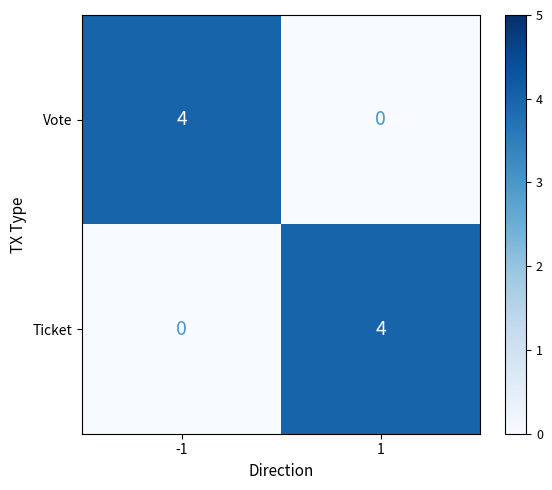

Reading left to right, what are all the values shown in this chart?

Vote: -1=4	1=0
Ticket: -1=0	1=4